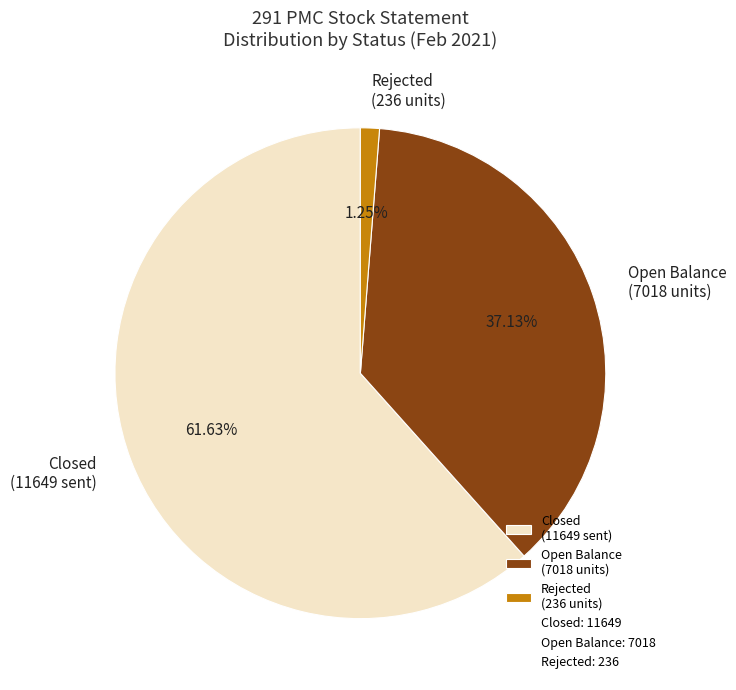

Count the number of slices in the pie.

3